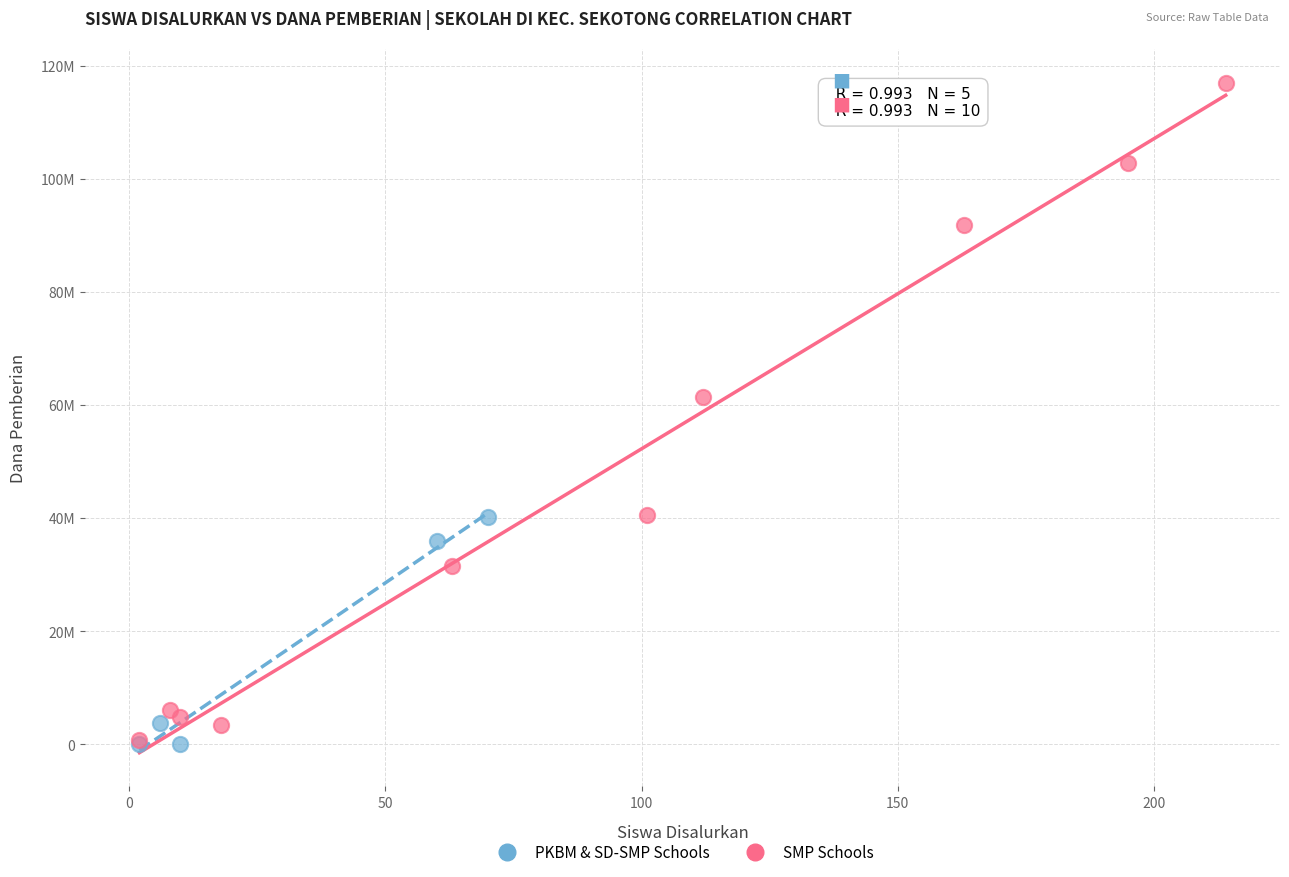

What are all the series names shown in the legend?

PKBM & SD-SMP Schools, SMP Schools